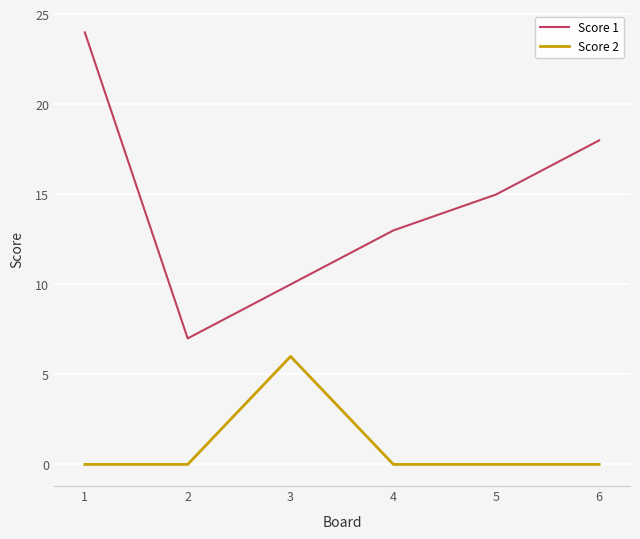

True or false: Score 2 and Score 1 intersect in this chart.

False